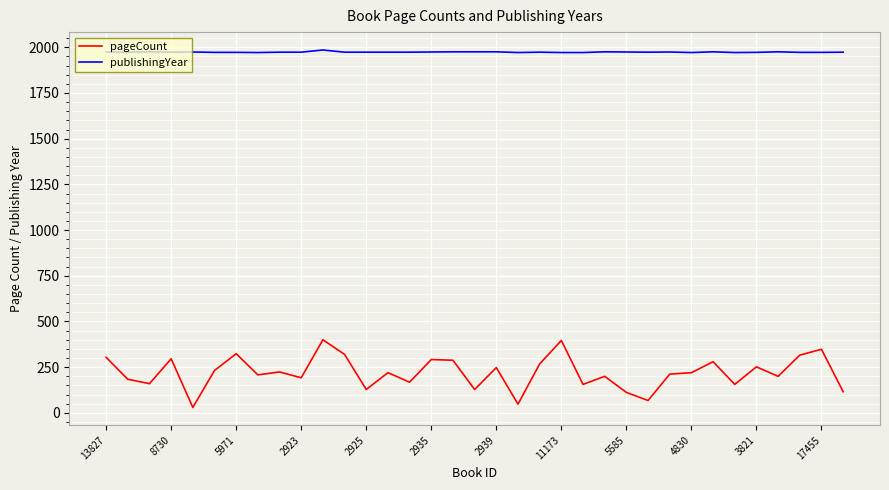

True or false: publishingYear and pageCount intersect in this chart.

False